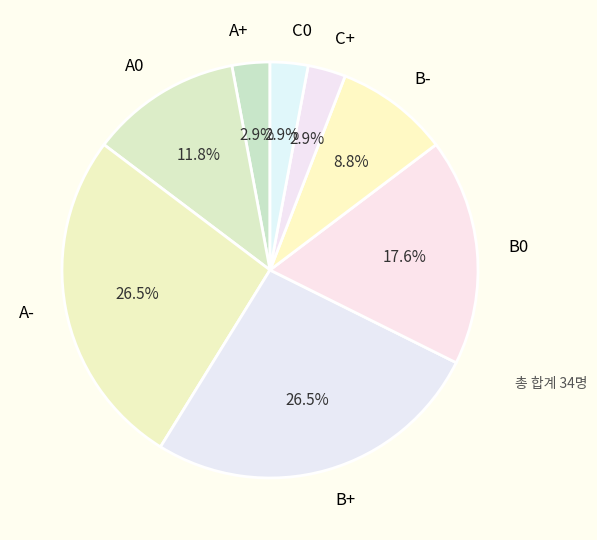

Which has a higher value, B- or B0?

B0